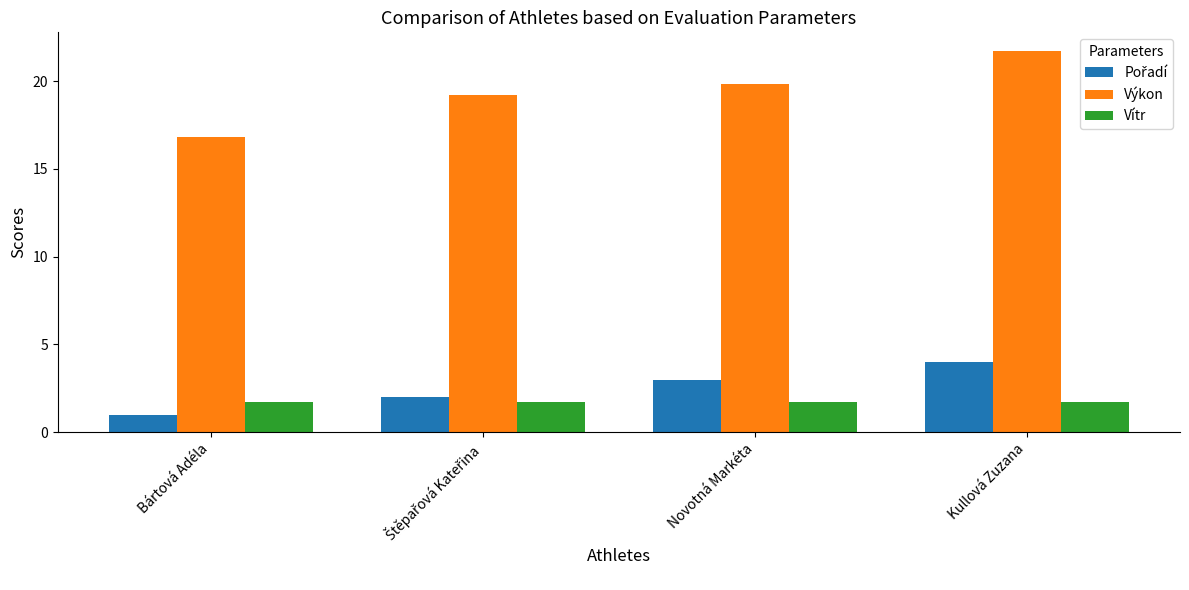

What is the approximate value of Vítr at Novotná Markéta?

1.7